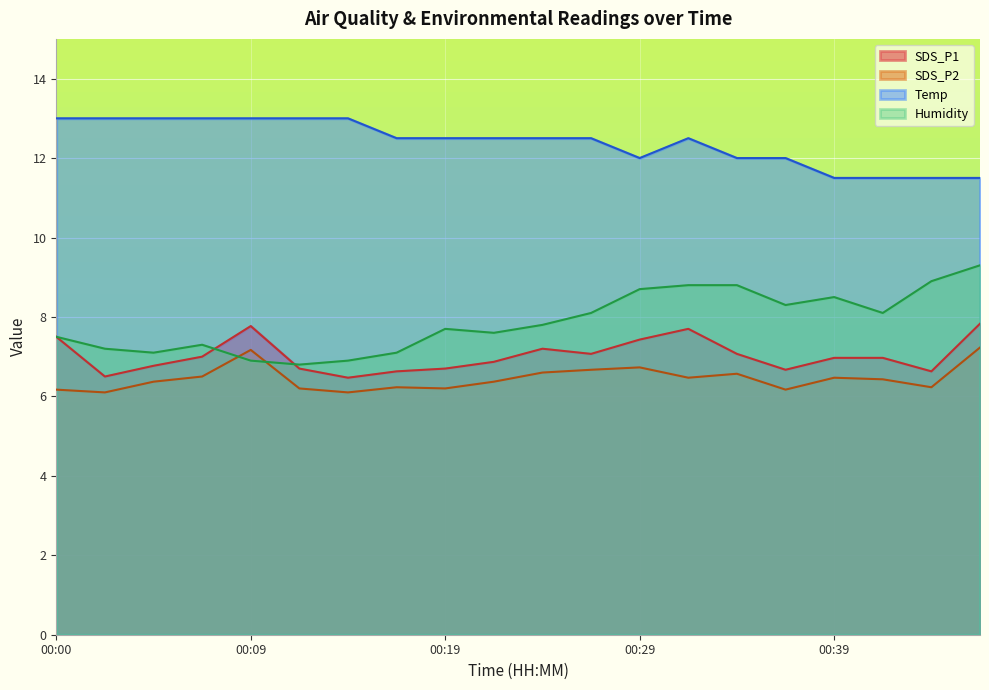

Where is Humidity nearest to the value 8?

00:26